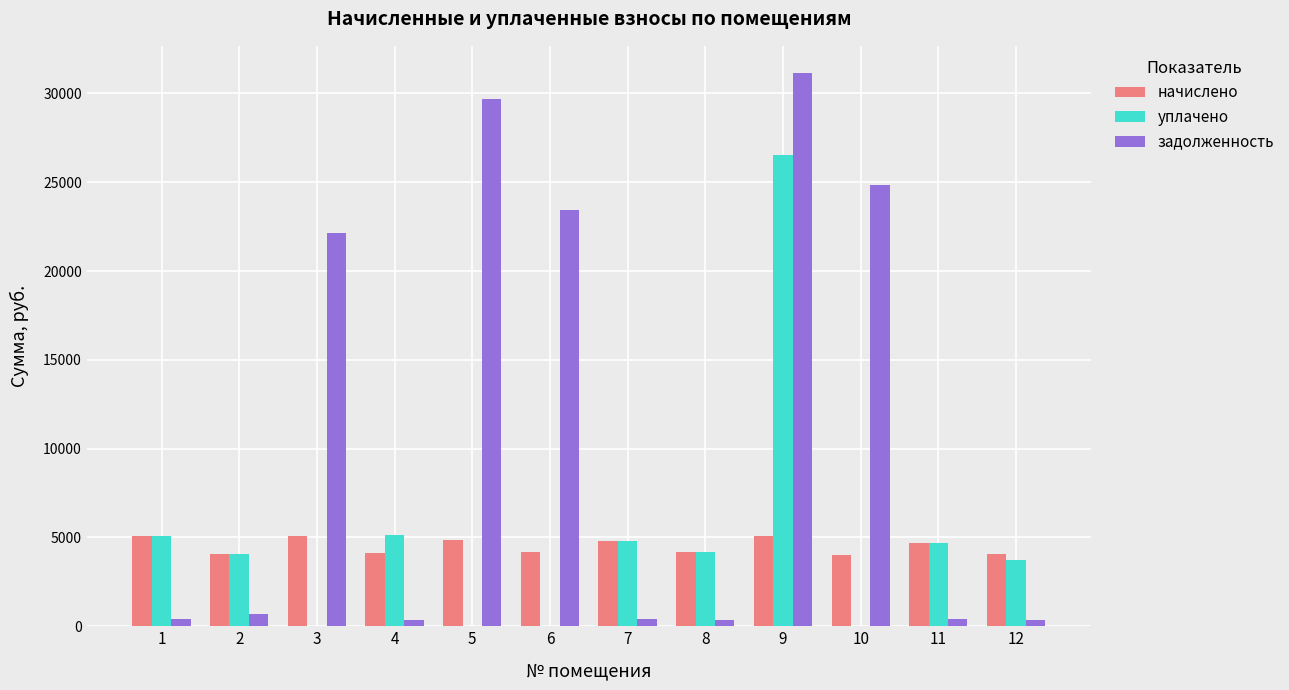

At which category is the sum across all series the highest?

9